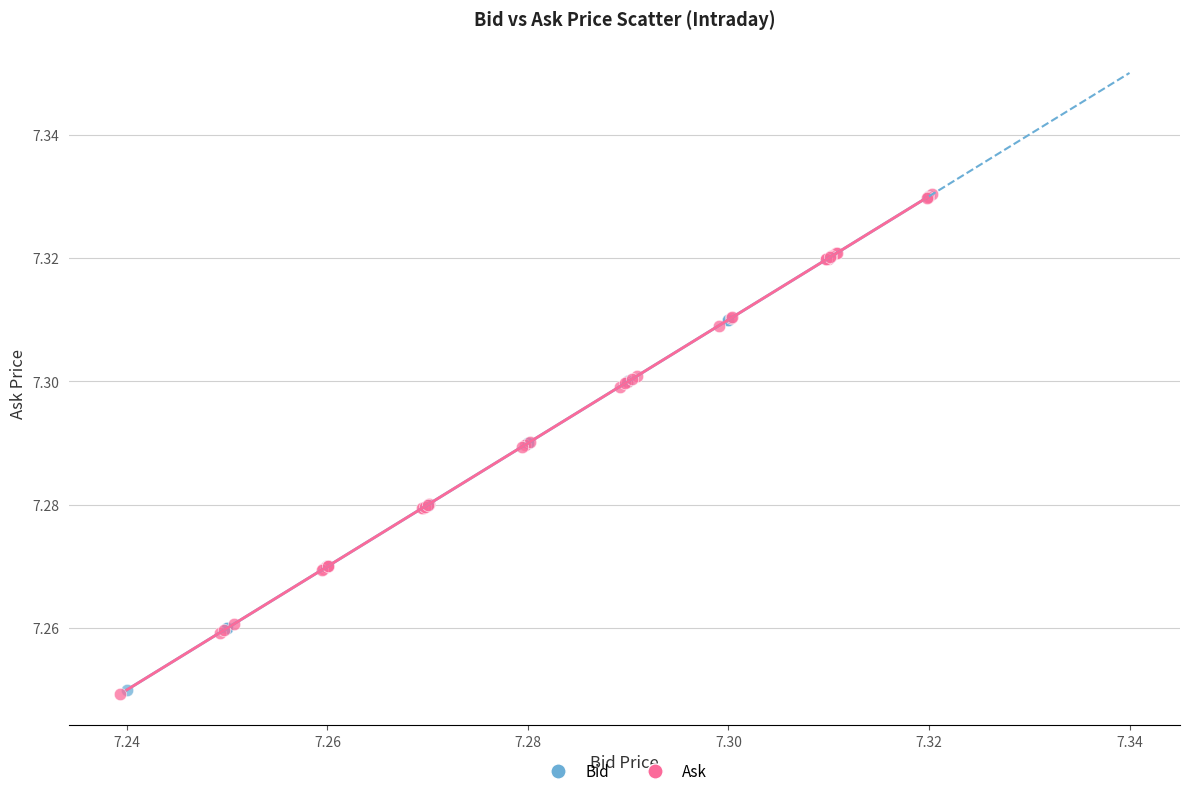

Which series has the widest spread of Y values?

Ask